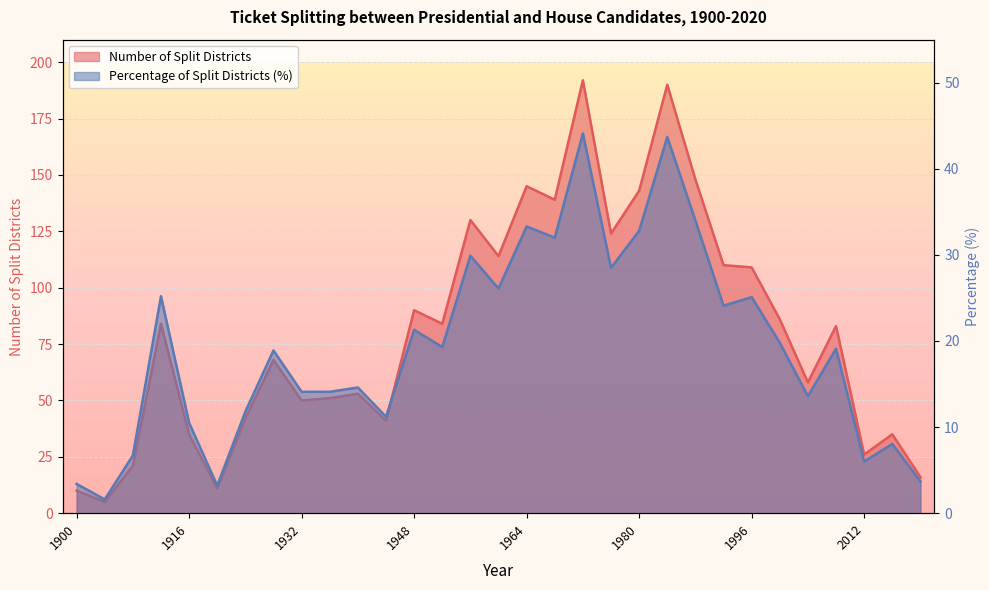

What is the difference between the second highest and second lowest values in the Number of Split Districts series?

180.0